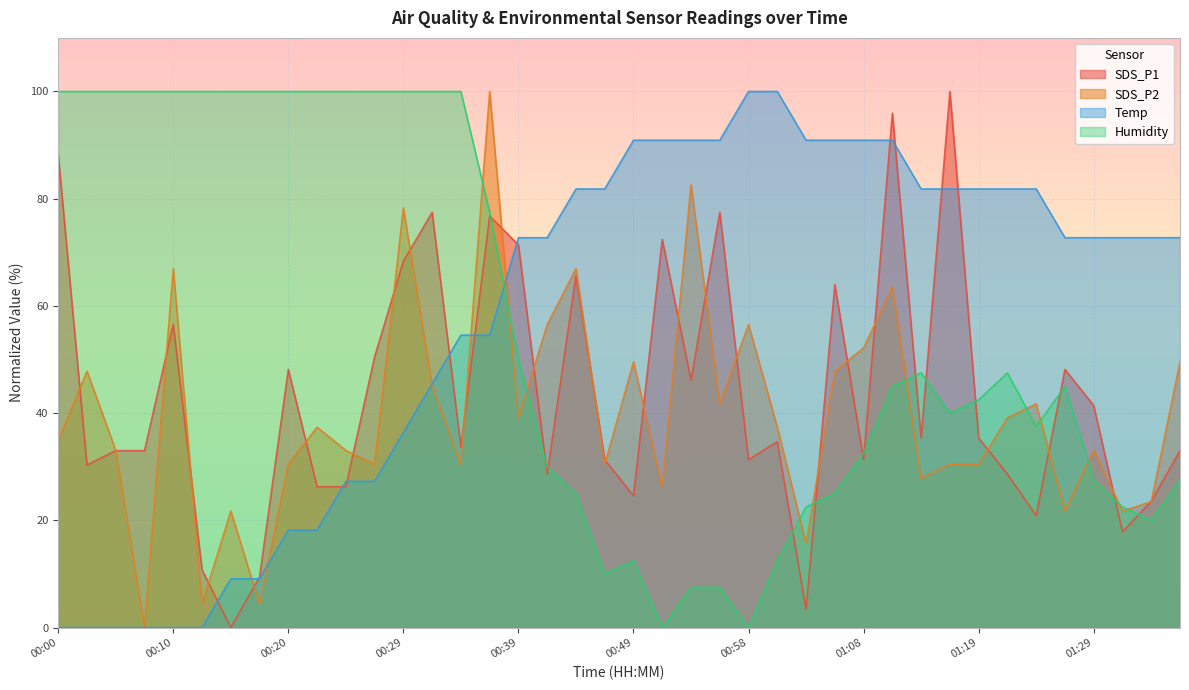

The Humidity series shows 100.0 at 00:15. True or false?

True